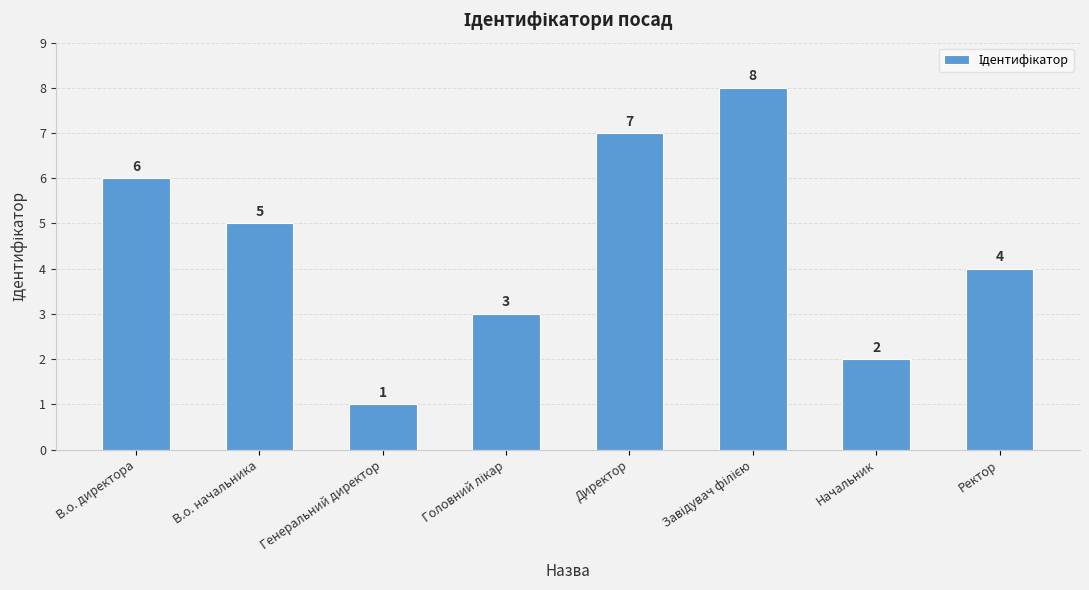

What is the change in value from В.о. директора to Директор?

+1